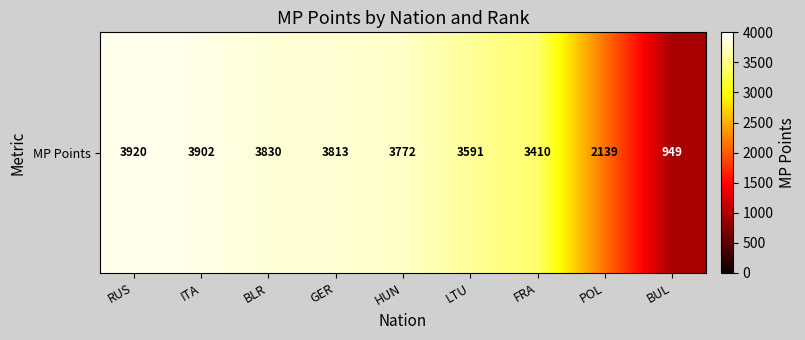

At which category does the chart reach its minimum across all series?

BUL